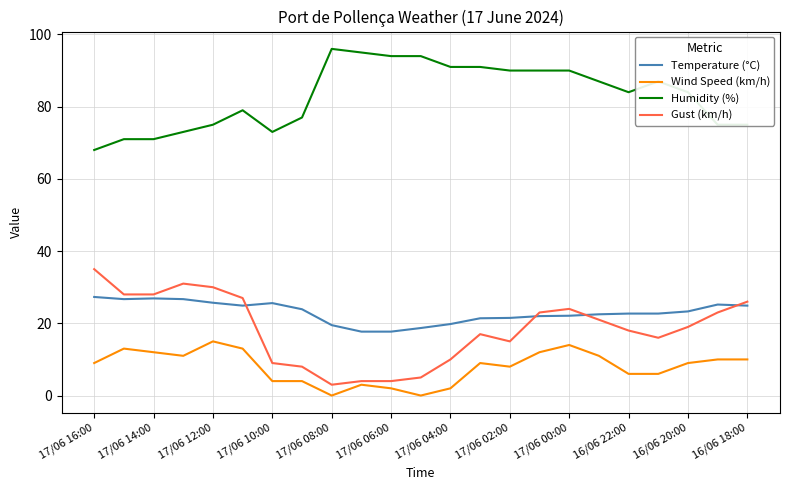

What is the highest value of the Temperature (°C) series?

27.3